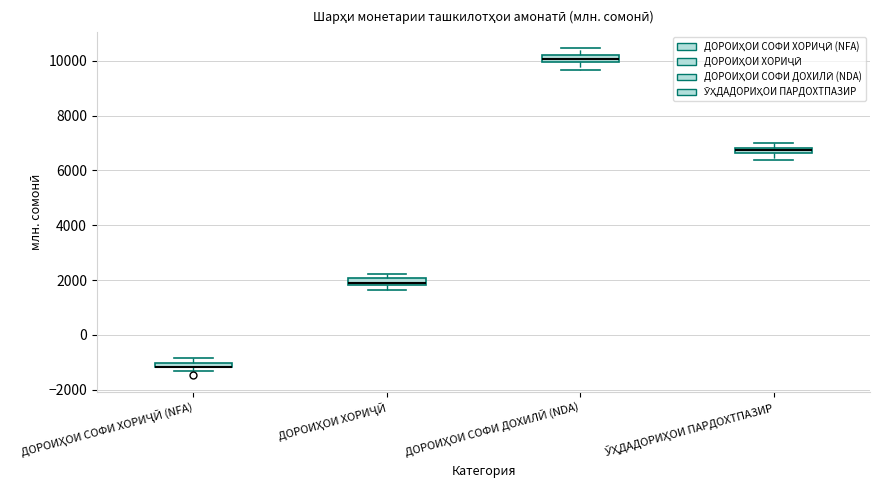

Where is the lower edge of the box for ДОРОИҲОИ ХОРИҶӢ on the y-axis? The values are not printed on the chart, so give them approximately, as read against the axis.

1800